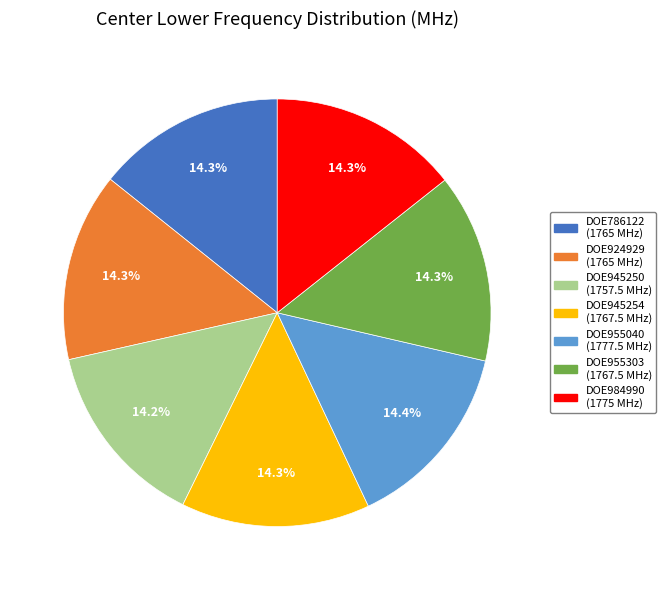

Combined, do DOE924929 (1765 MHz) and DOE984990 (1775 MHz) account for over 50%?

No